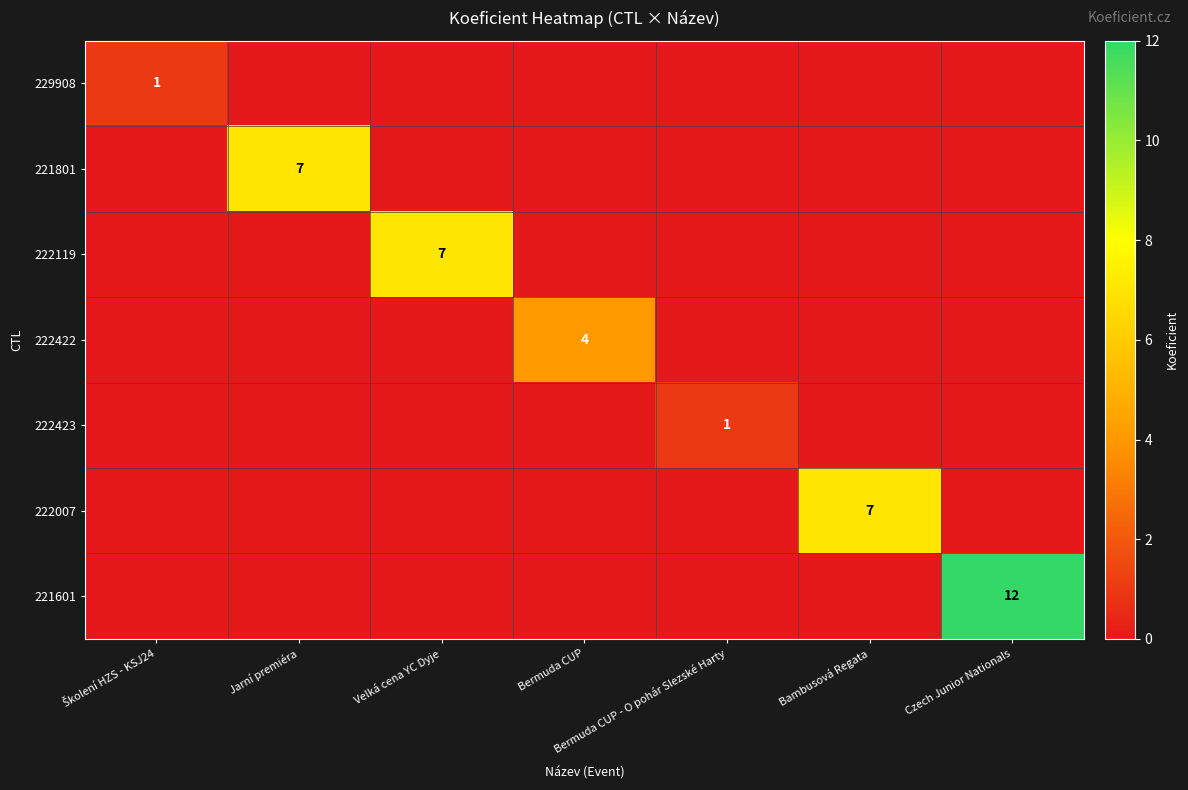

Is it true that 222007 equals 0 at Czech Junior Nationals?

True